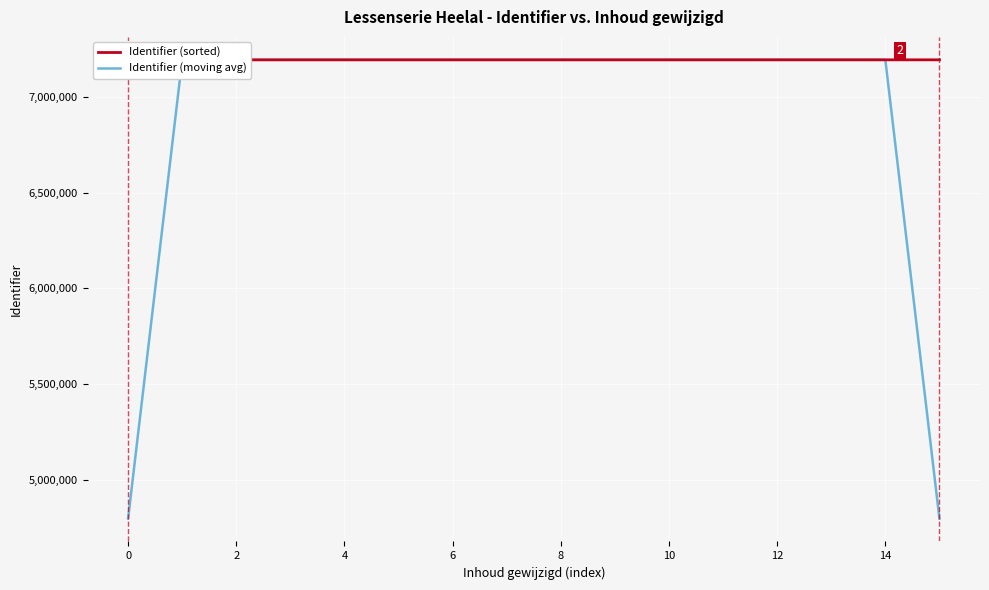

List the series in order of their peak value, highest first.

Identifier (sorted), Identifier (moving avg)